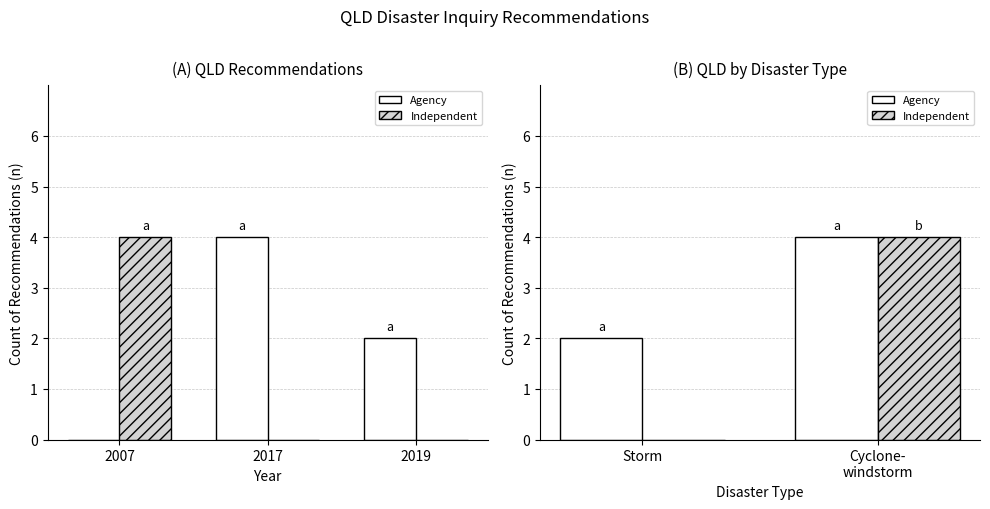

What is the value of the Independent bar at the 2nd from the left?

4